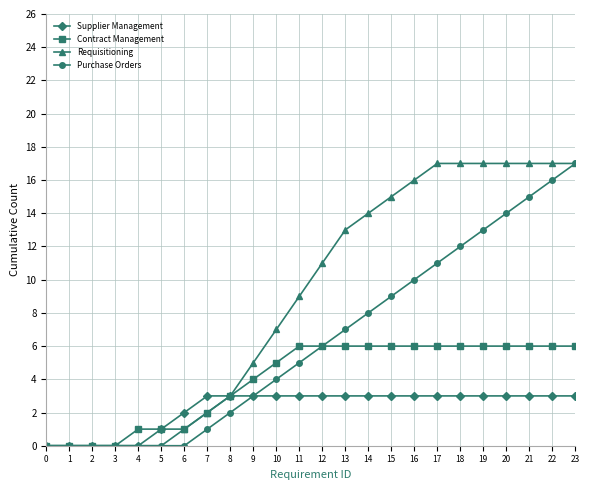

Rank the series by their average value, from highest to lowest.

Requisitioning, Purchase Orders, Contract Management, Supplier Management